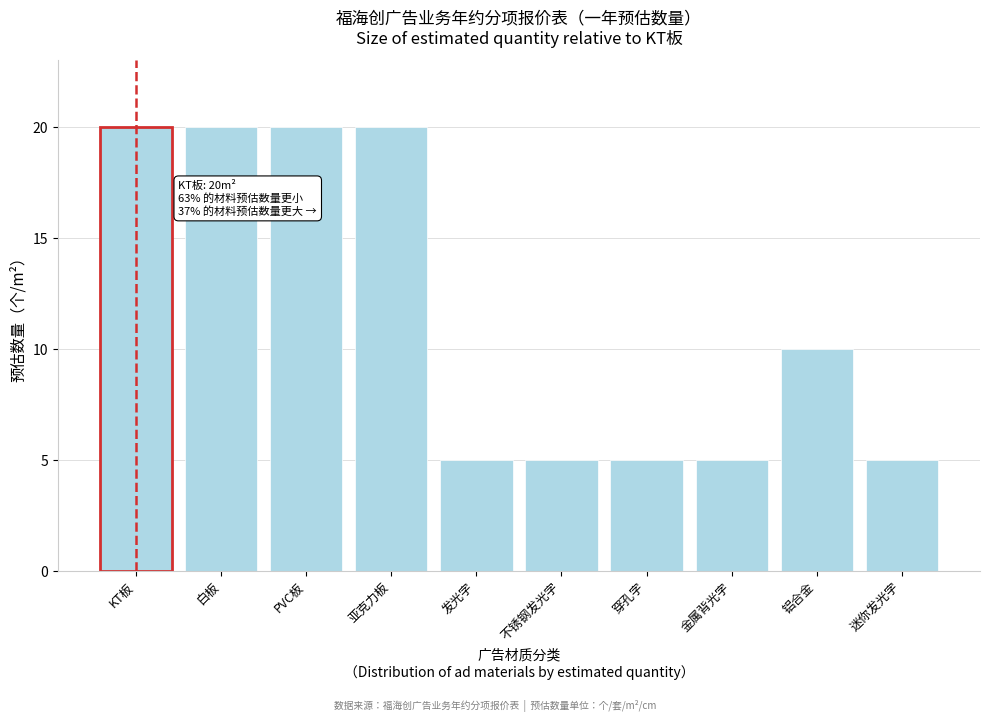

Reading right to left, extract all data points from this chart.

迷你发光字=5	铝合金=10	金属背光字=5	穿孔字=5	不锈钢发光字=5	发光字=5	亚克力板=20	PVC板=20	白板=20	KT板=20